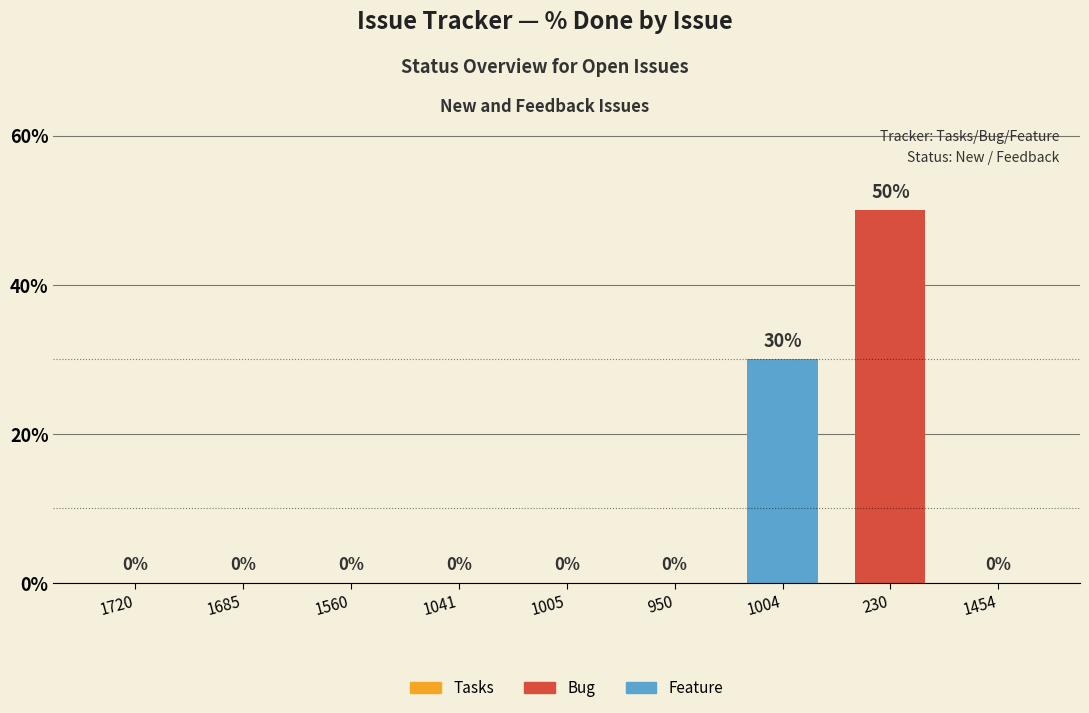

The value at 1560 is 29. True or false?

False